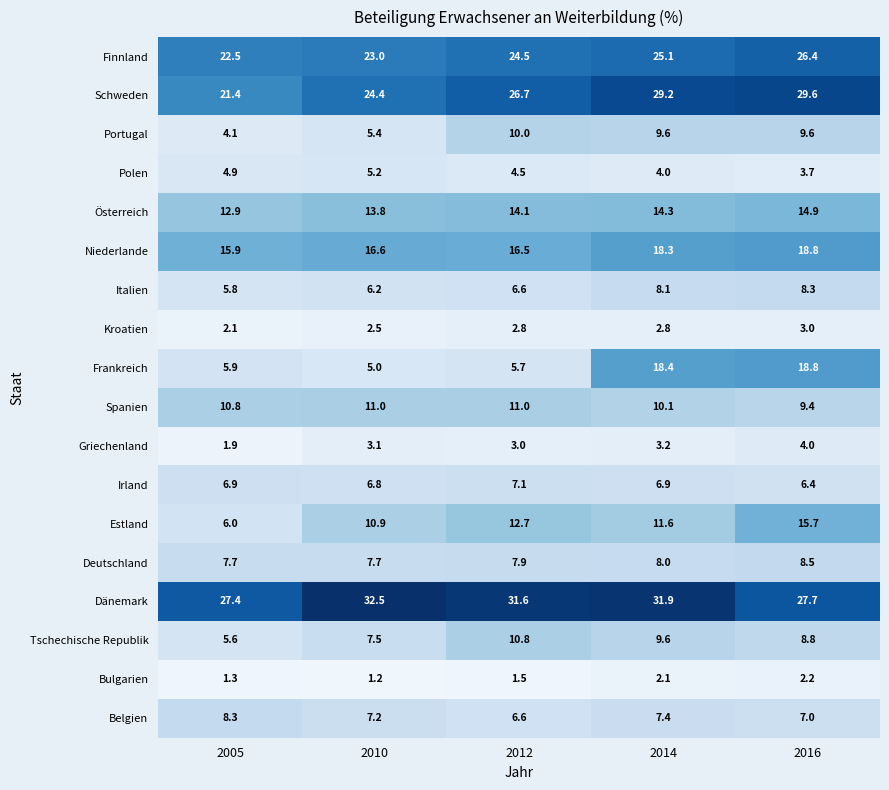

What is the difference between the Estland values at 2012 and 2014?

1.1